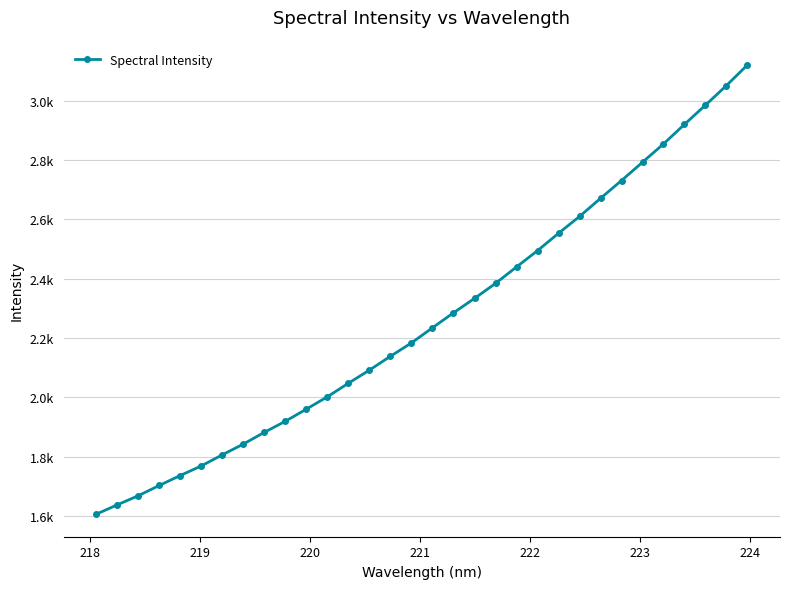

Is this an area chart (filled region under the line)?

No